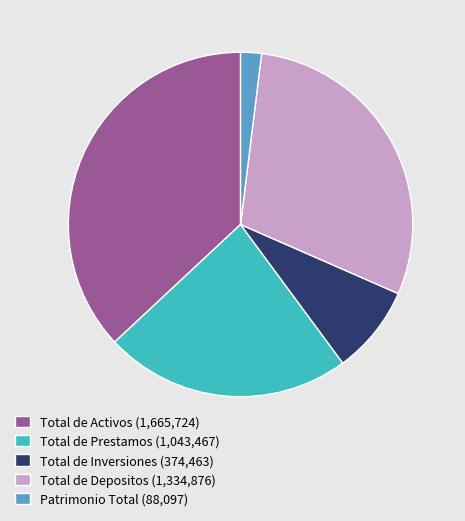

True or false: Total de Depositos accounts for 21% of the total.

False